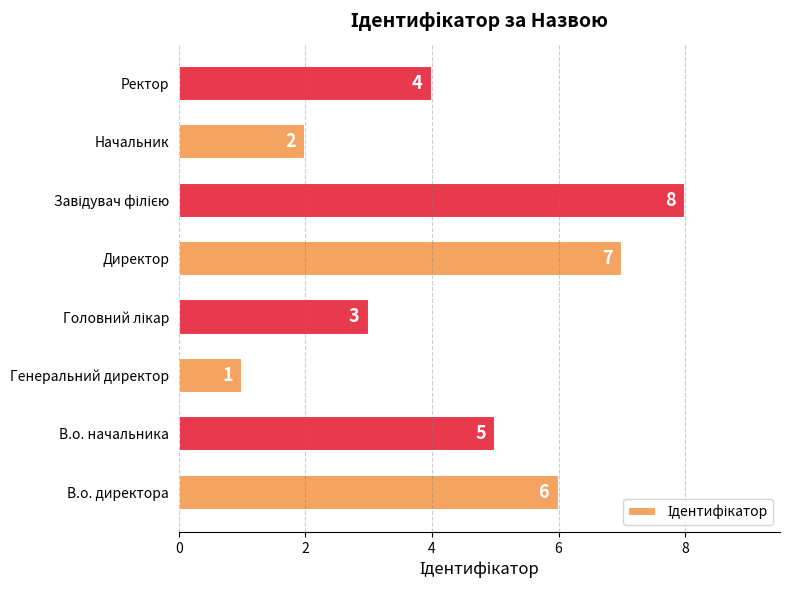

Which has a higher value, В.о. директора or Директор?

Директор